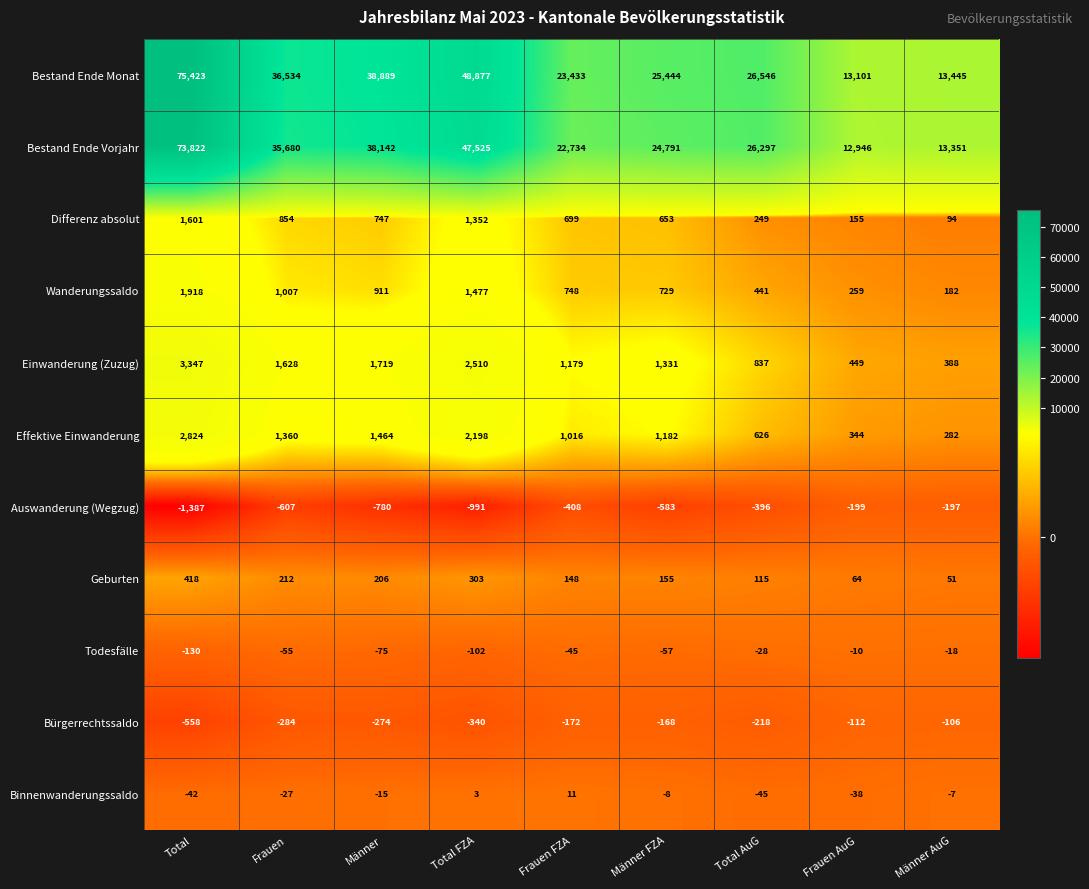

At which category does the chart reach its minimum across all series?

Total